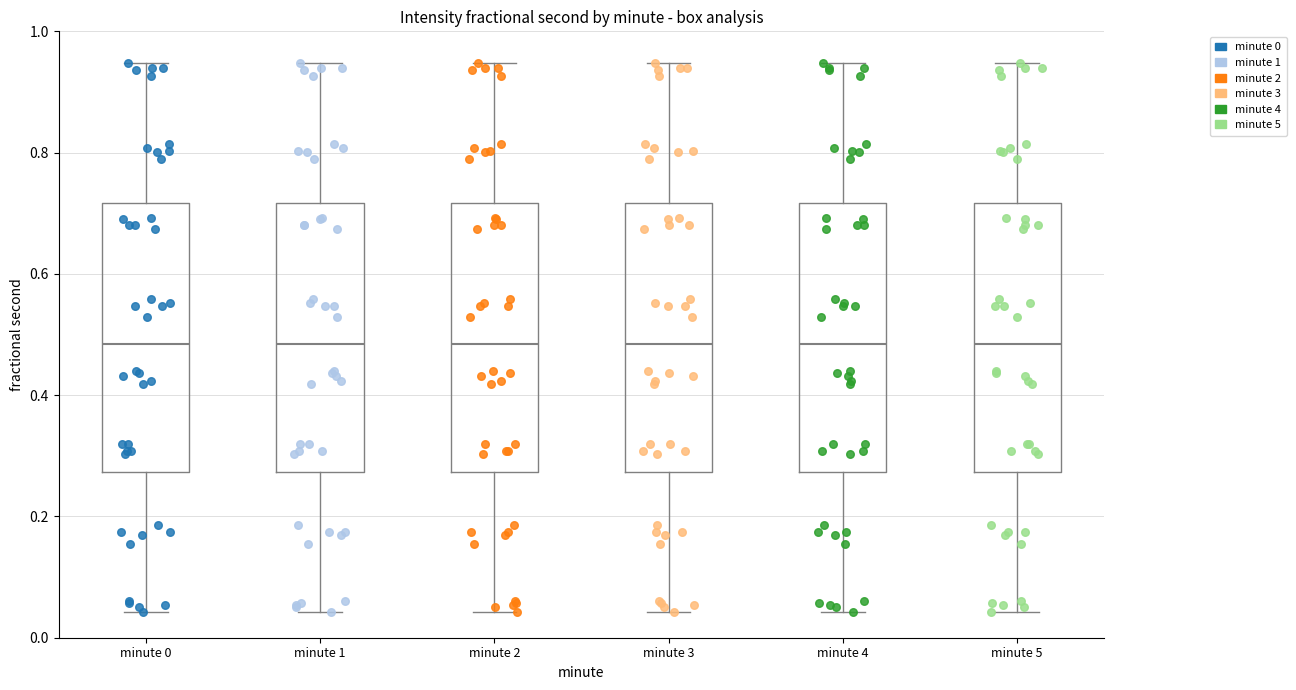

Reading left to right, read every box against the y-axis: the position of its median line, the range the box covers, and the ends of its whiskers. The values are not printed on the chart, so give them approximately, as read against the axis.

minute 0: median 0.48, box 0.28 to 0.72, whiskers 0.04 to 0.94
minute 1: median 0.48, box 0.28 to 0.72, whiskers 0.04 to 0.94
minute 2: median 0.48, box 0.28 to 0.72, whiskers 0.04 to 0.94
minute 3: median 0.48, box 0.28 to 0.72, whiskers 0.04 to 0.94
minute 4: median 0.48, box 0.28 to 0.72, whiskers 0.04 to 0.94
minute 5: median 0.48, box 0.28 to 0.72, whiskers 0.04 to 0.94